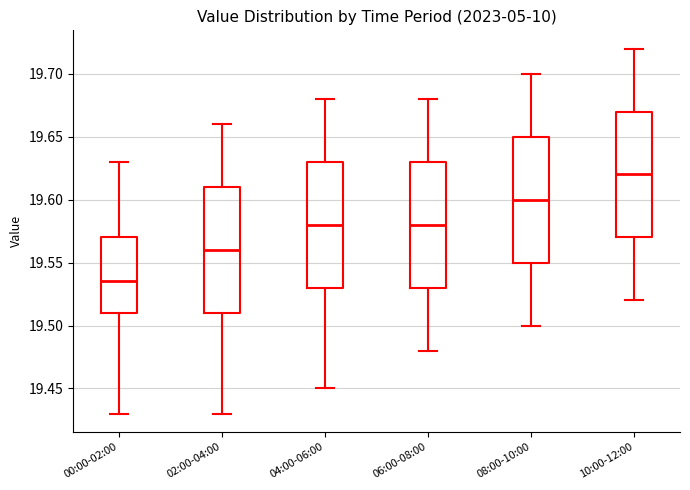

Which box has the highest median line?

10:00-12:00